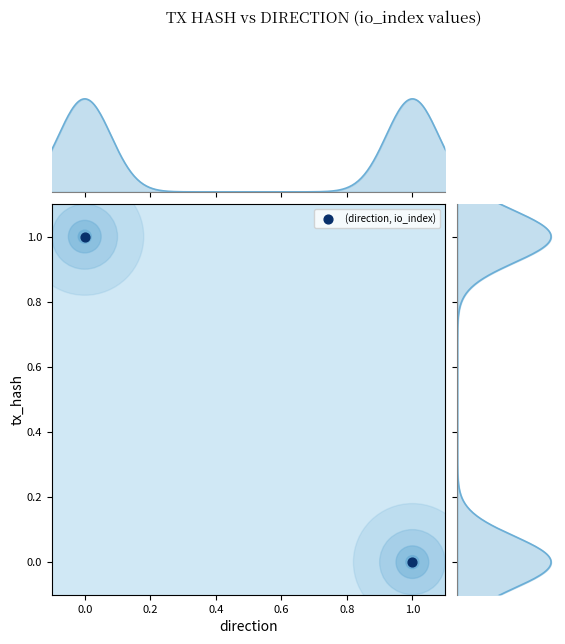

What is the difference between the values at 1.0 and 0.0?

1.0